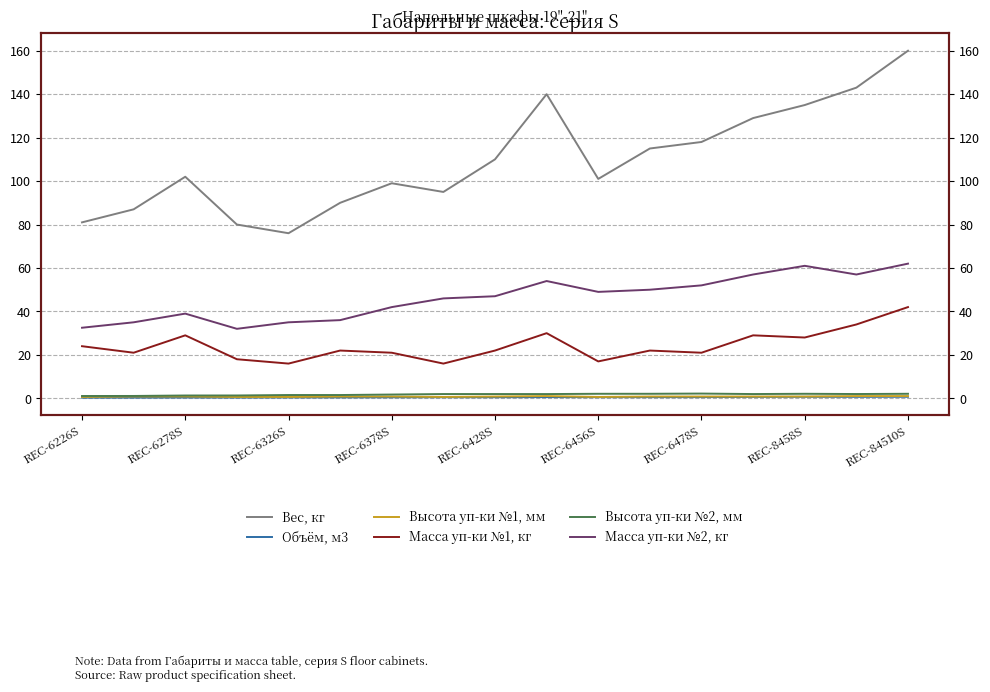

How many lines are shown in the chart?

6